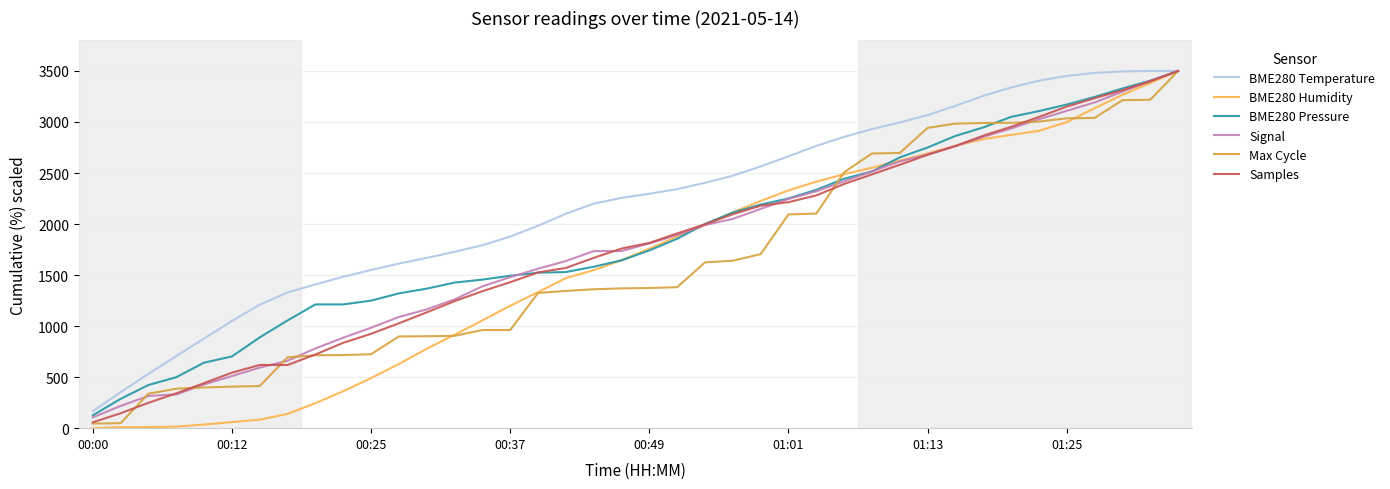

What is the sum of all BME280 Humidity values?

64763.1